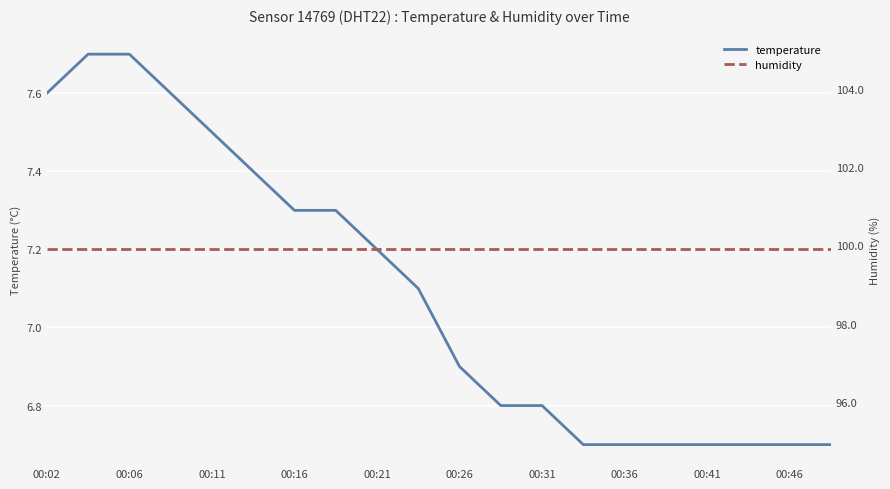

What is the difference between the maximum and second lowest values in the temperature series?

1.0